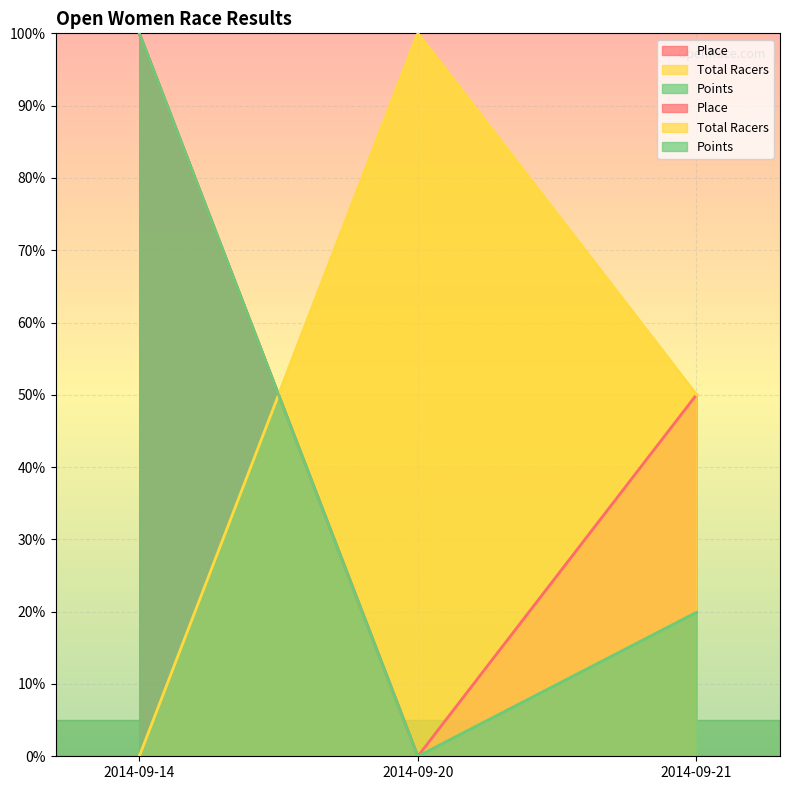

At which category is the sum across all series the highest?

2014-09-14